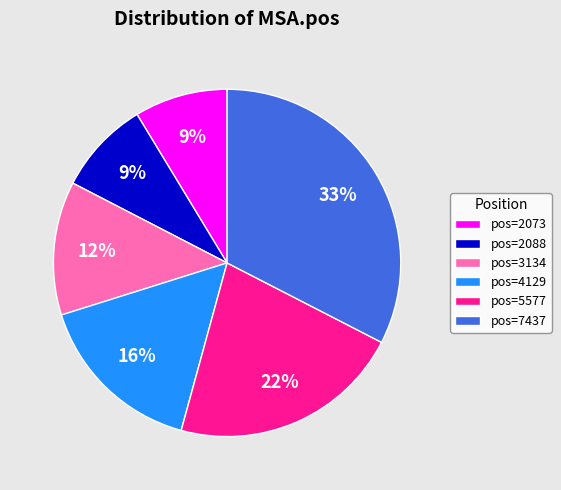

To the nearest percent, what is the difference between the largest and smallest slice percentages?

24%